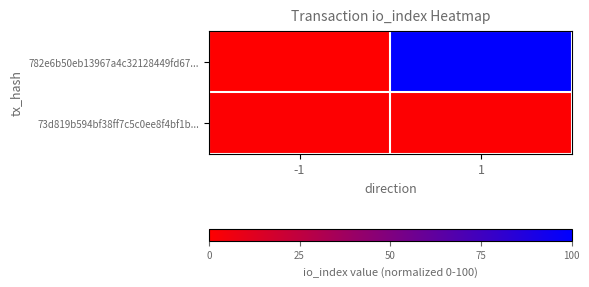

Count the number of categories in the chart.

2